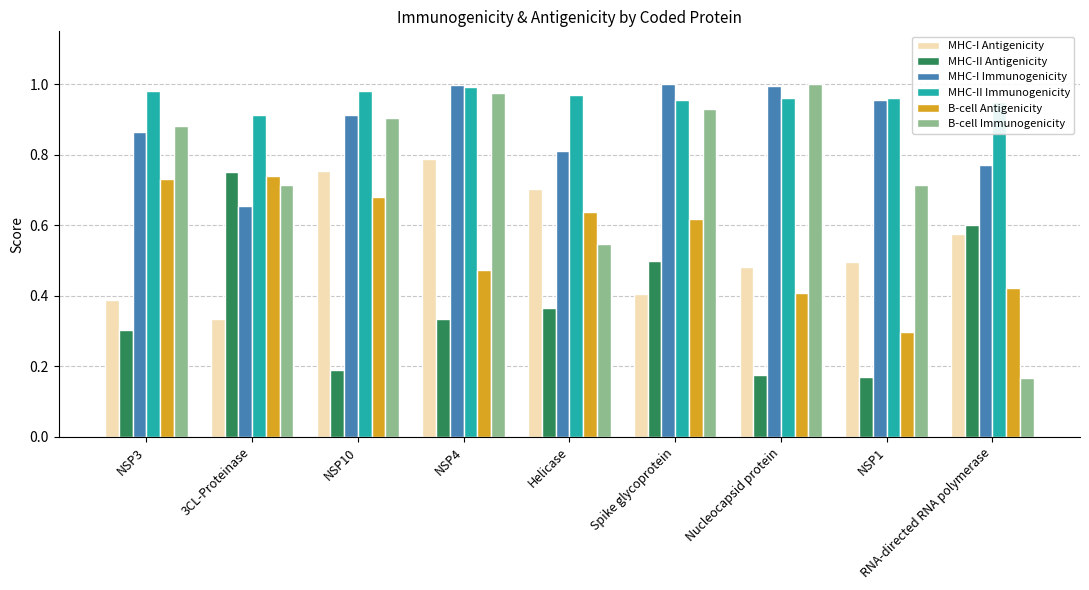

What is the sum of the B-cell Immunogenicity values at NSP10 and Nucleocapsid protein?

1.9